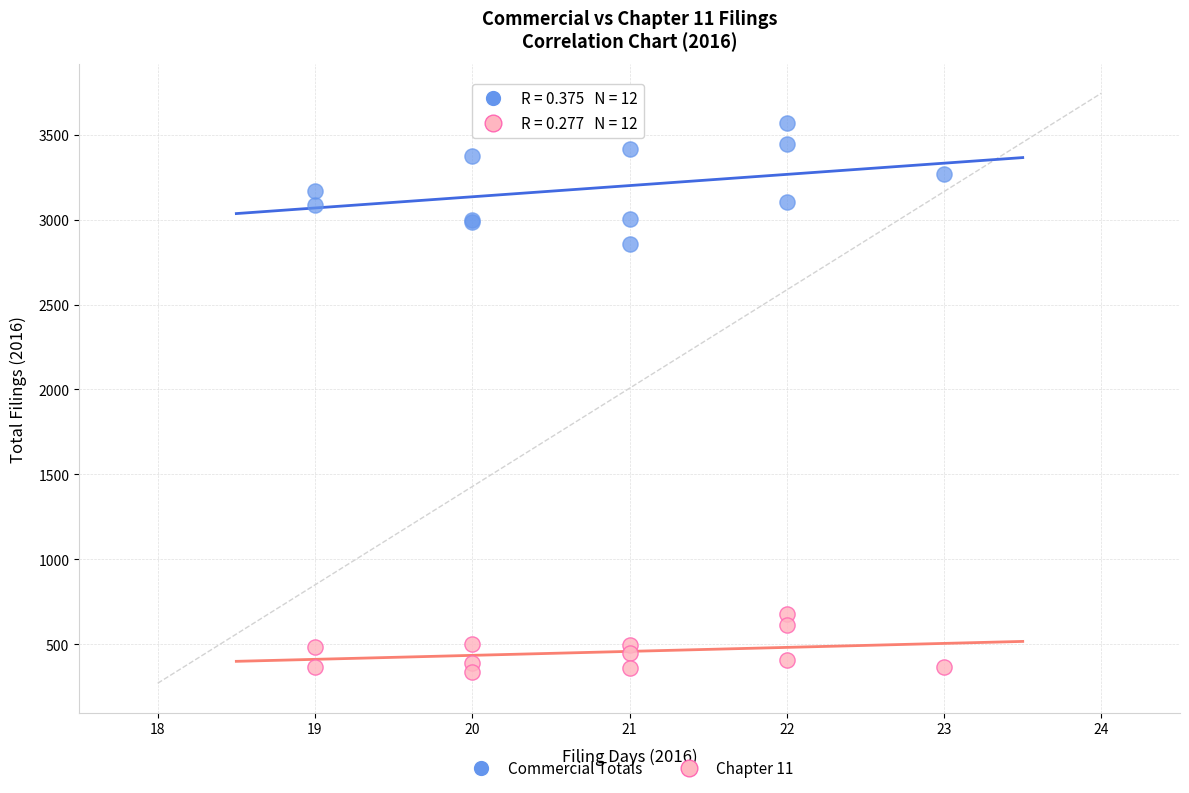

Across all series, what Y value is closest to 1952?

2854